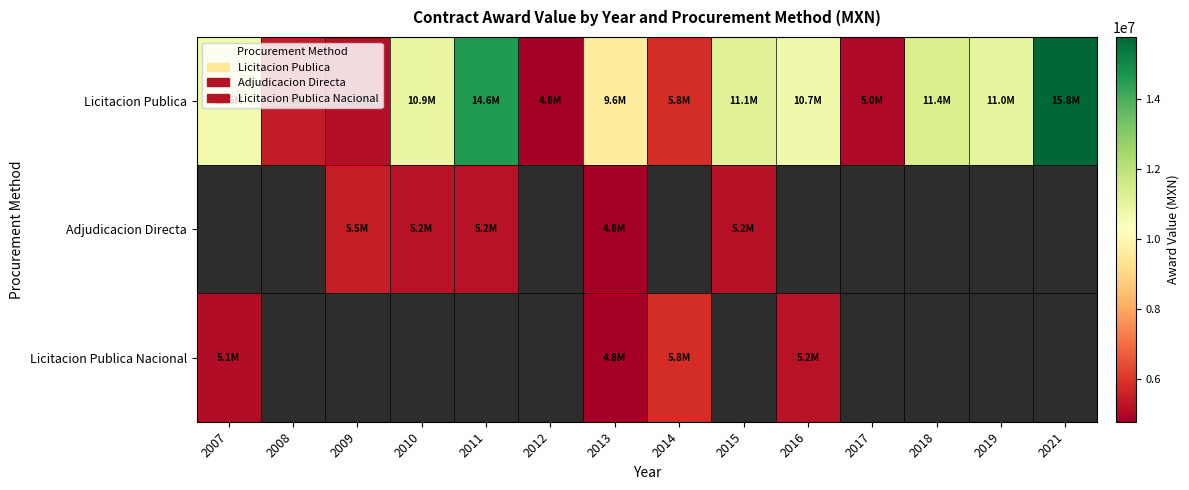

At how many categories does at least one series exceed 10750824?

6